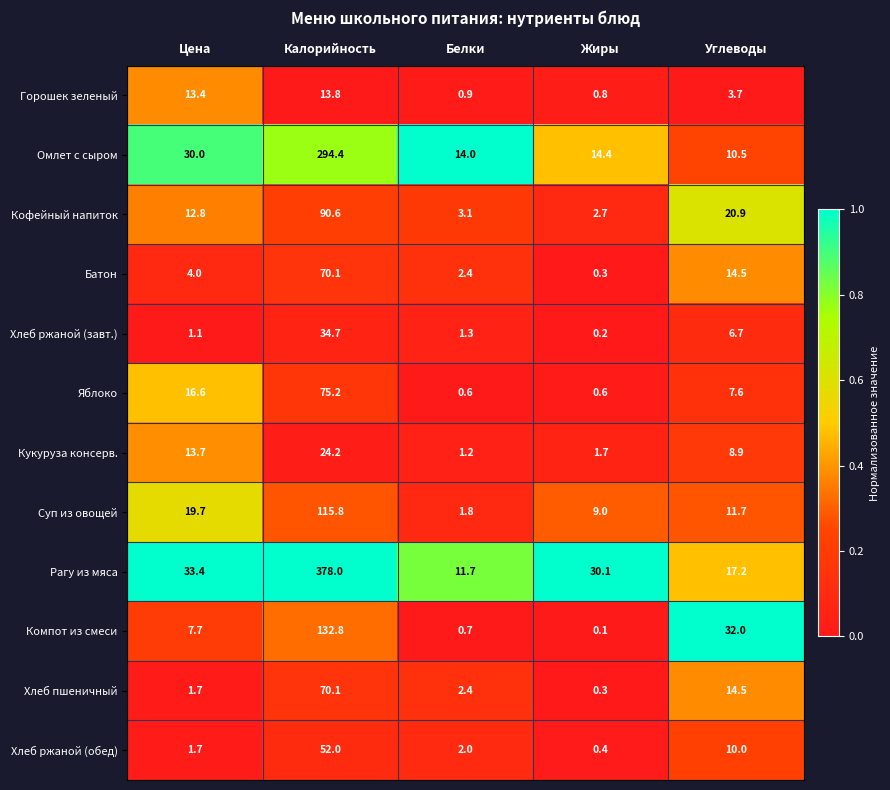

Is it true that Рагу из мяса equals 28.2 at Углеводы?

False